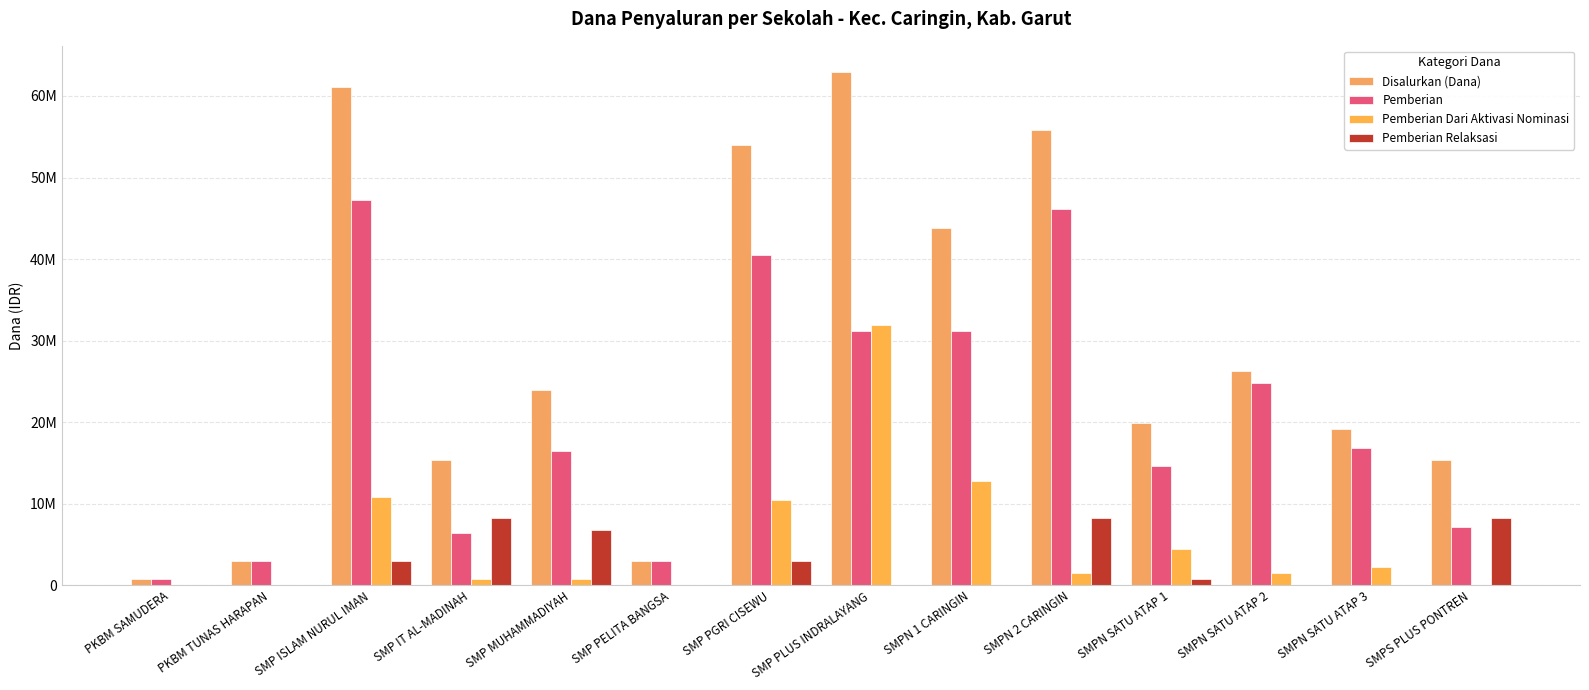

Does the chart contain stacked bars?

No